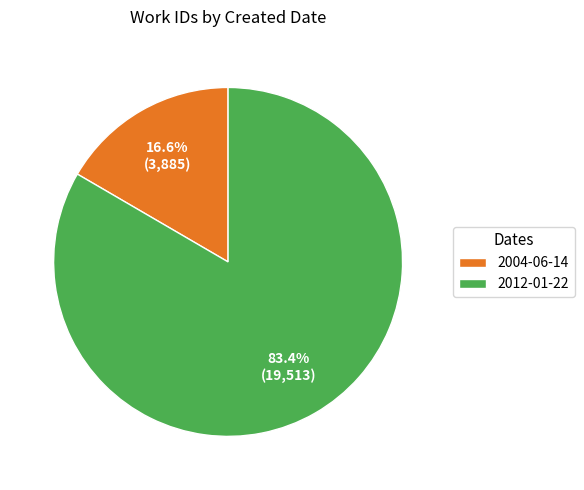

Does any single category account for the majority?

Yes